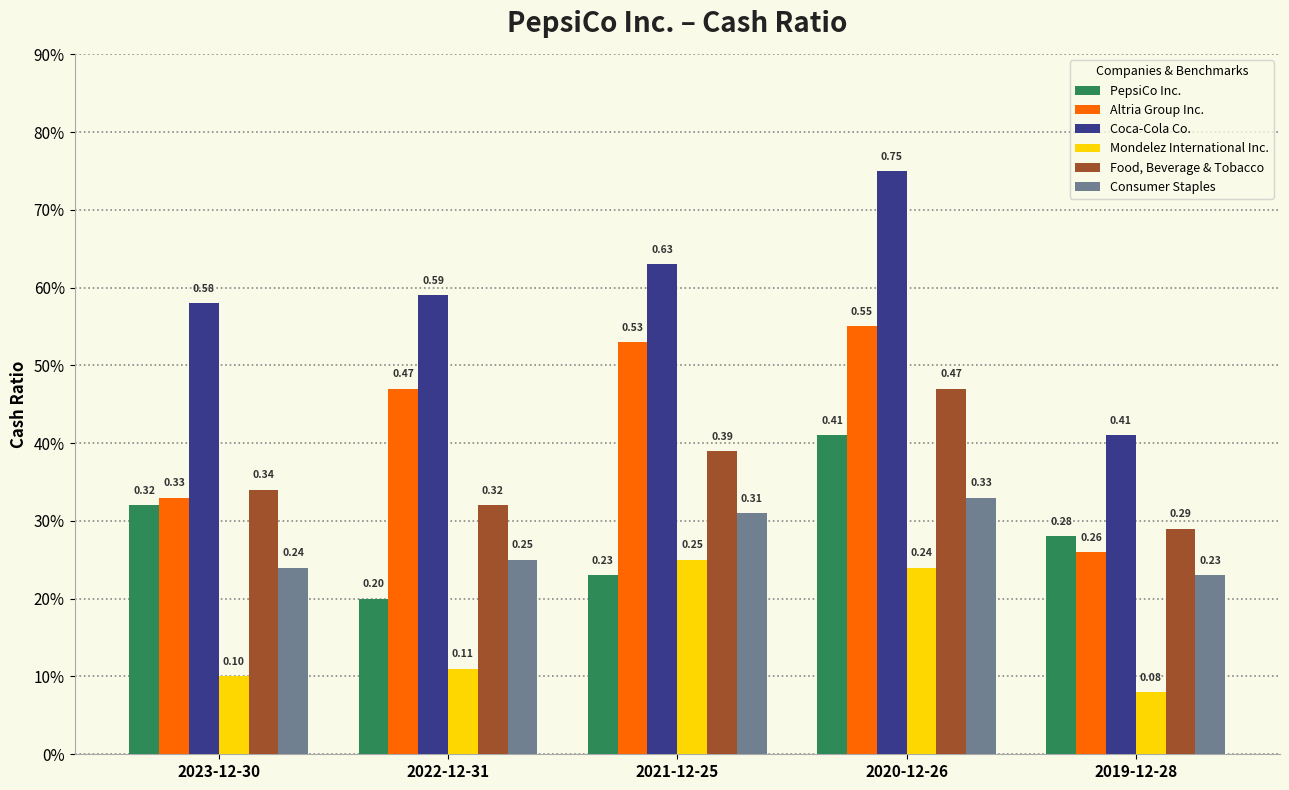

Which series changed the most between 2023-12-30 and 2019-12-28?

Coca-Cola Co.